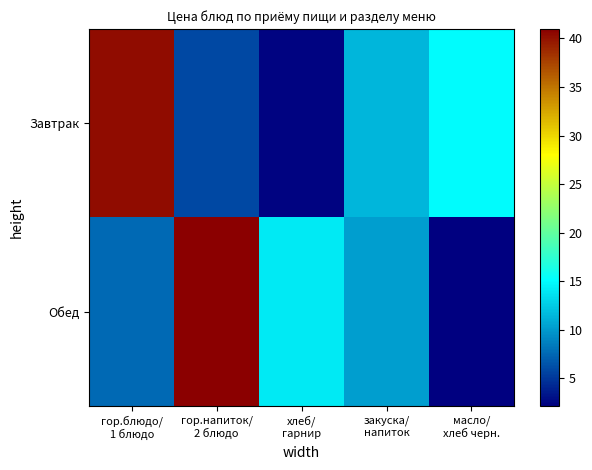

At закуска/ напиток, list the series in order from smallest to largest.

Обед, Завтрак